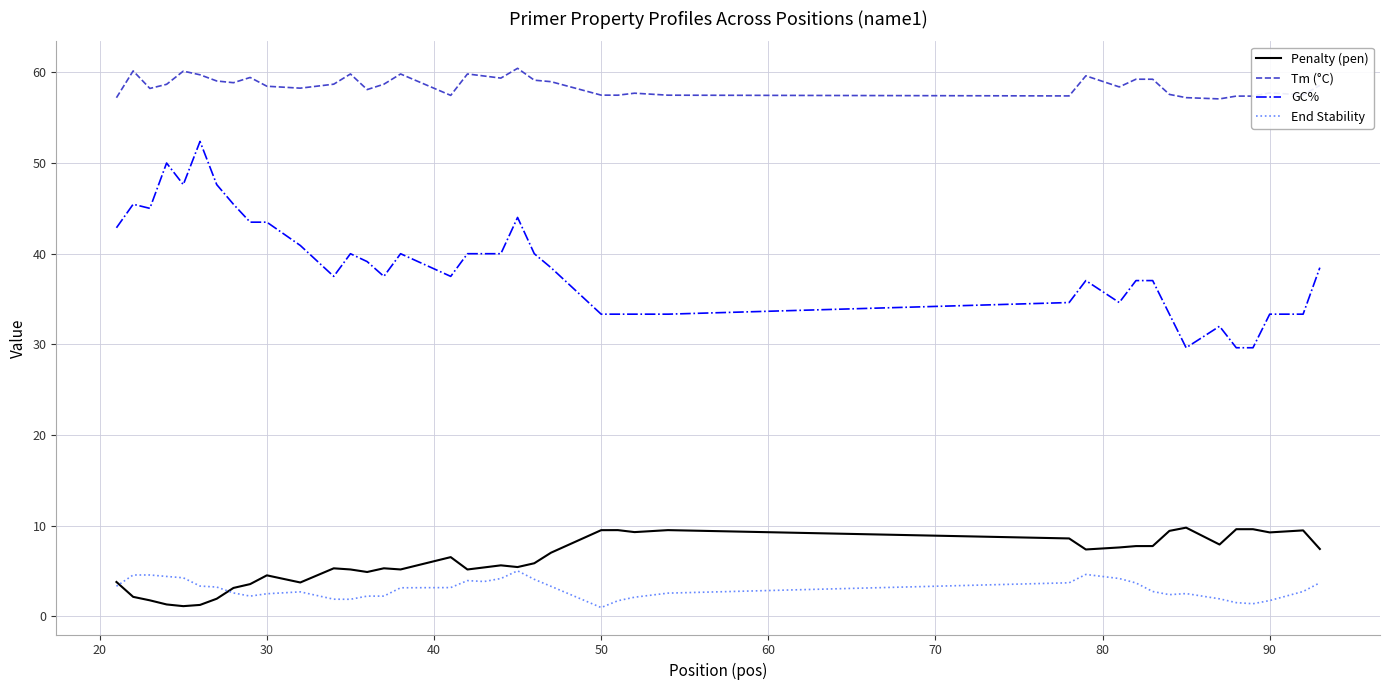

What is the greatest value displayed?

60.4